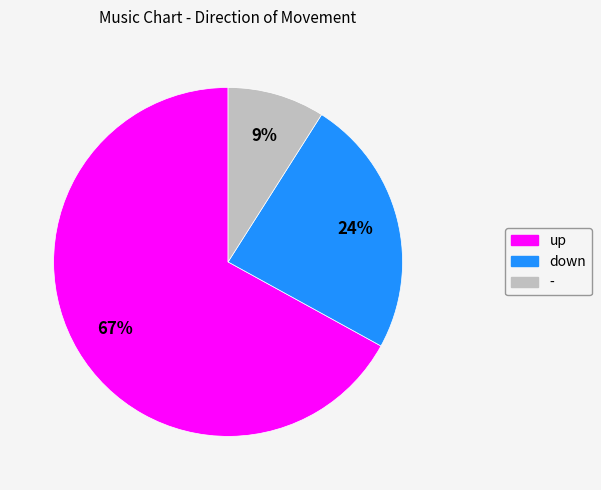

Combined, do down and up account for over 50%?

Yes